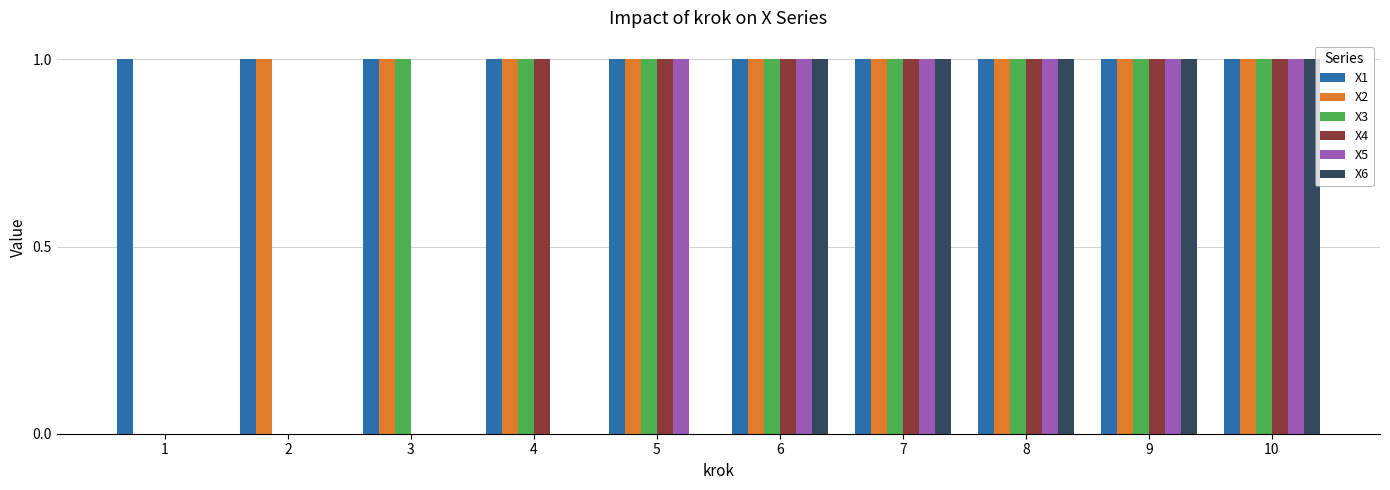

True or false: X3 has a value of 2 at 6.

False